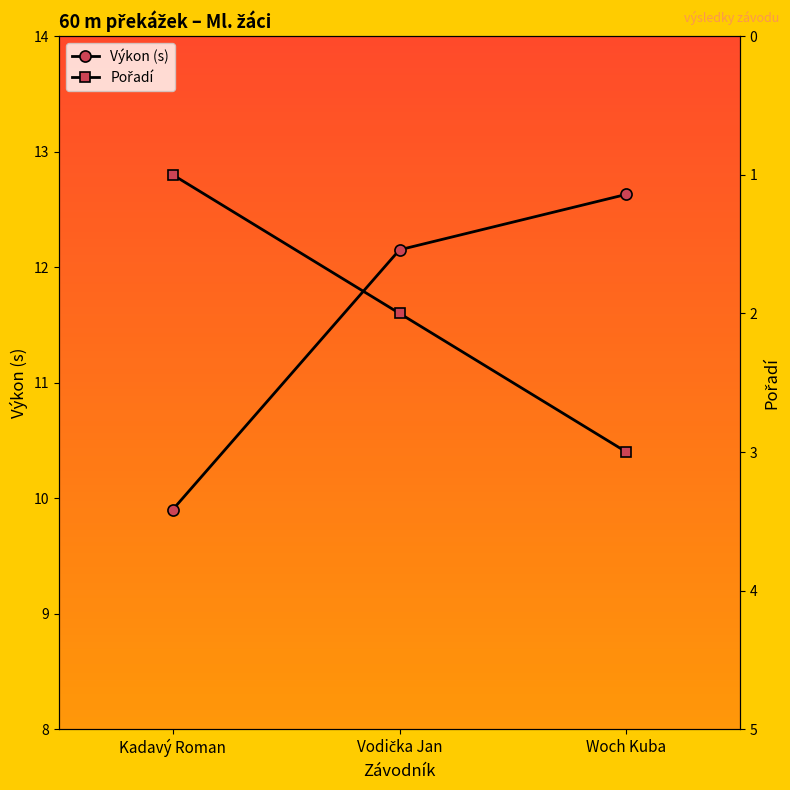

Does the chart have visible grid lines?

No